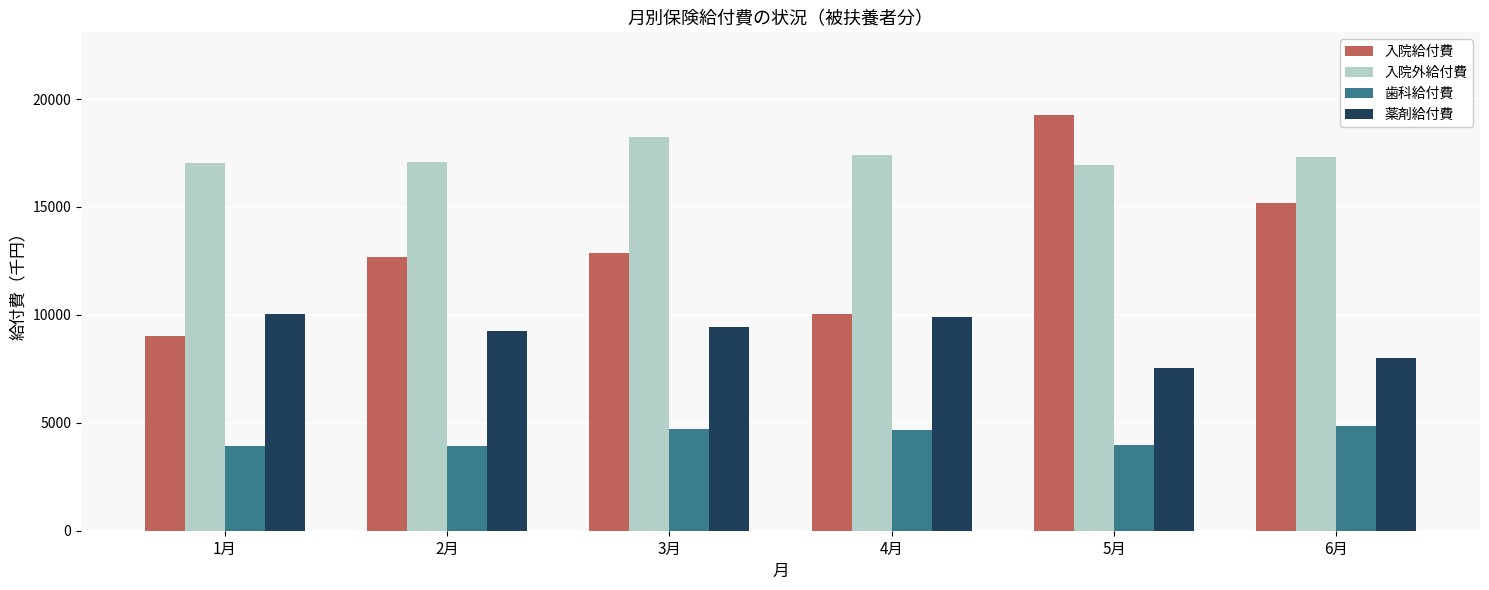

Is it true that 入院給付費 equals 30034.6 at 5月?

False